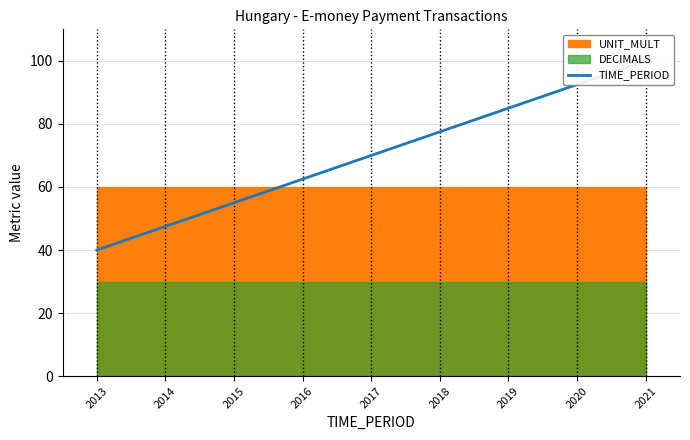

What is the greatest value displayed?

100.0